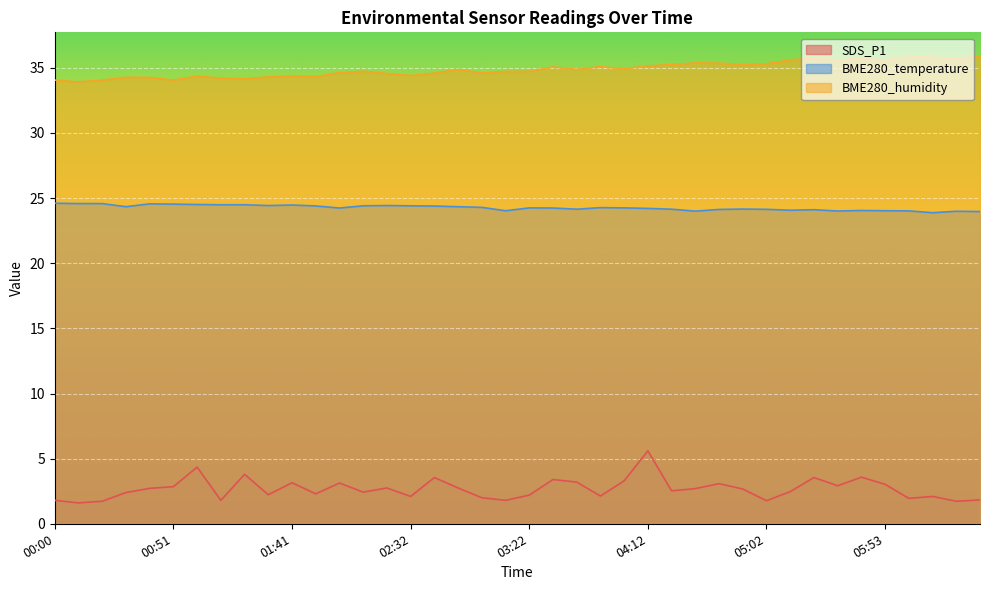

At how many categories does at least one series exceed 16?

40